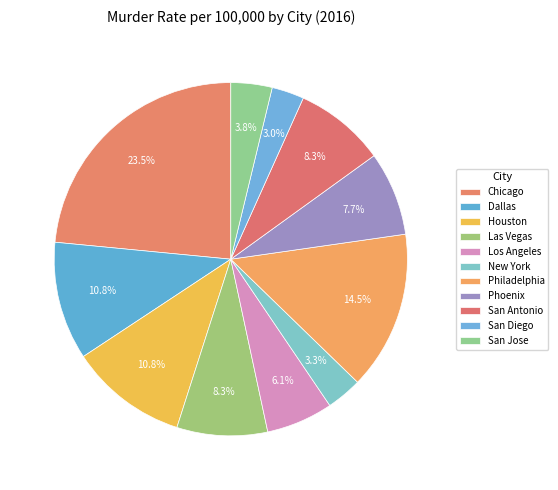

How many segments does this pie chart have?

11